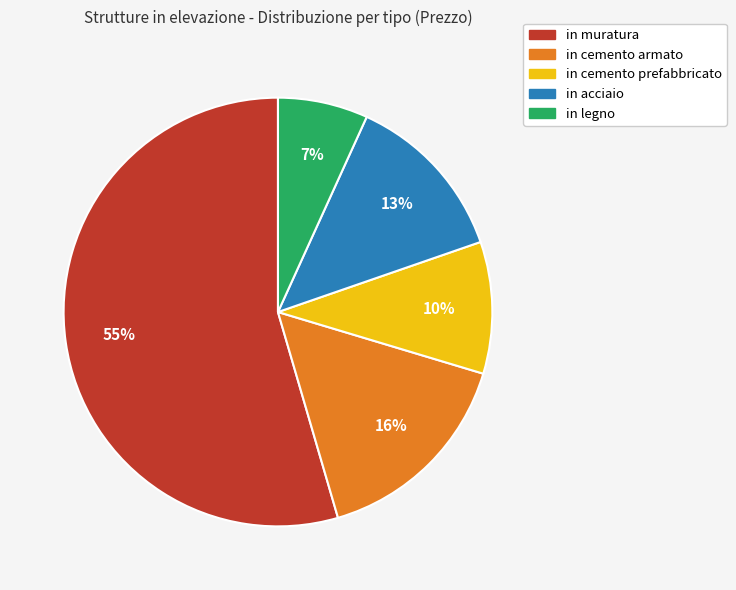

Between in muratura and in acciaio, which is larger?

in muratura